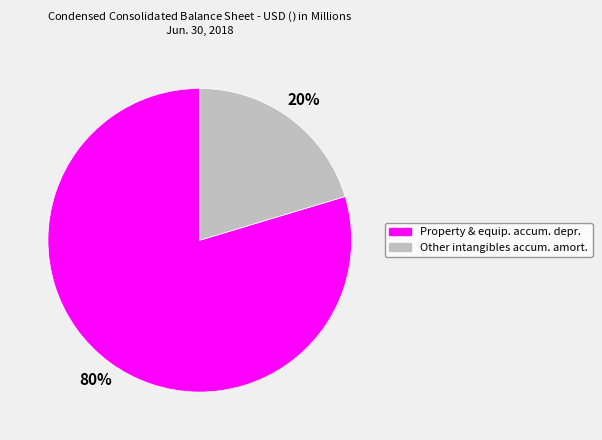

What percentage is the Property & equip. accum. depr. slice, to the nearest percent?

80%